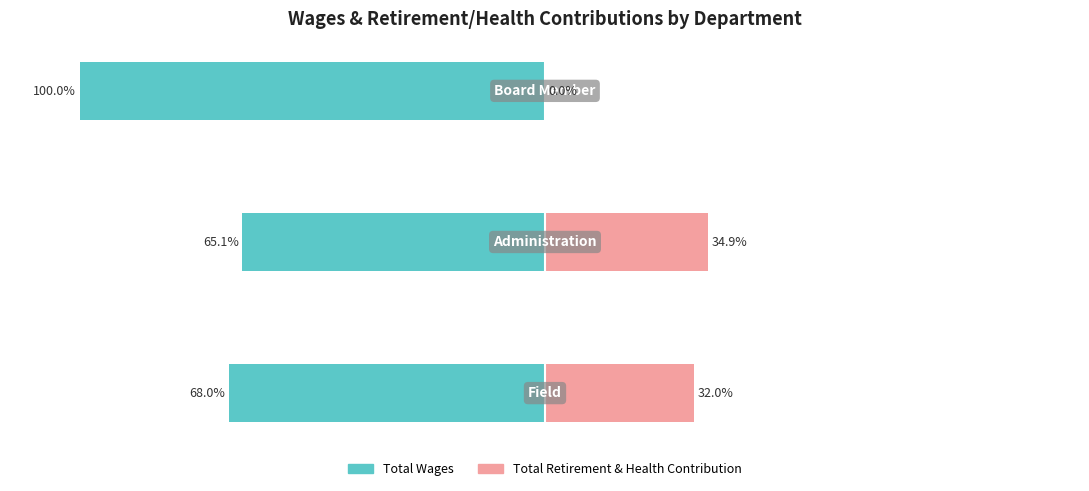

How many bars are there in each group?

2